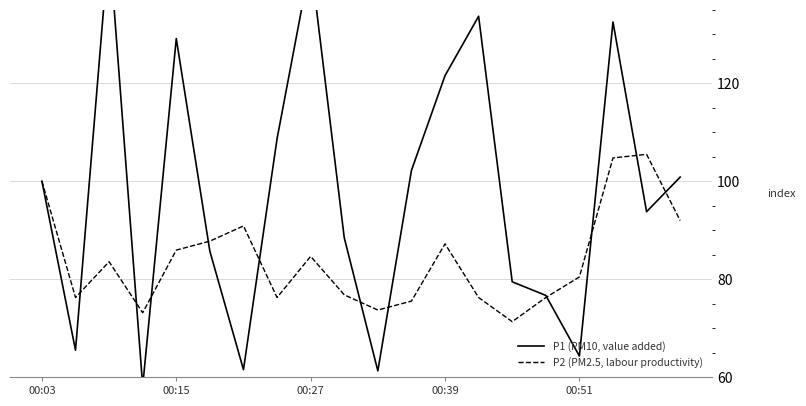

Which series has the largest range (max minus min)?

P1 (PM10, value added)